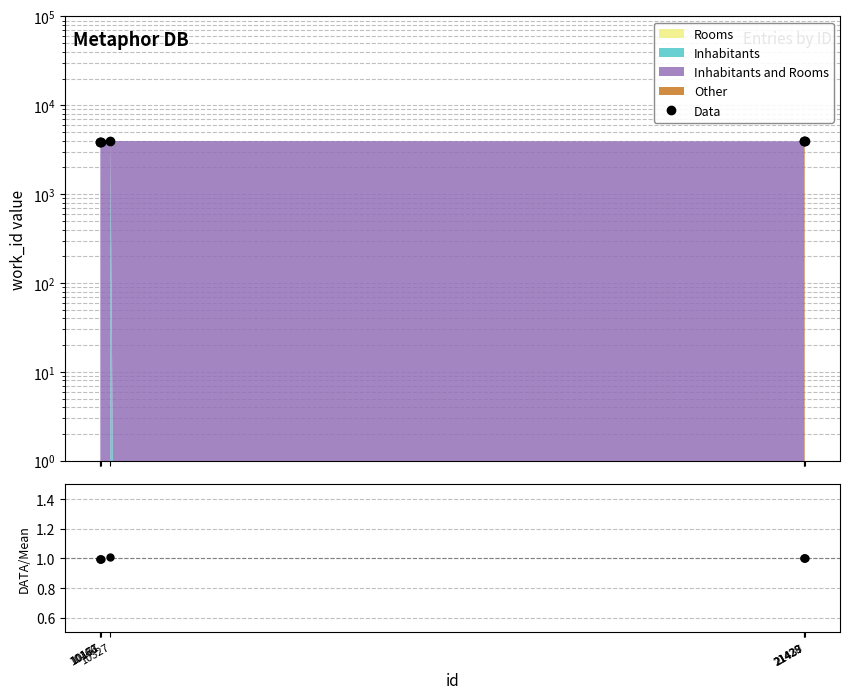

At how many categories does at least one series exceed 998?

7